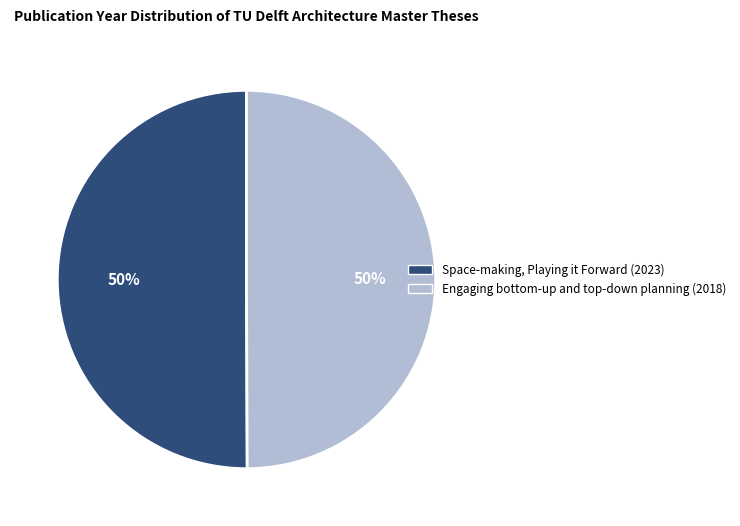

Is it true that Space-making, Playing it Forward (2023) is 50% of the pie?

True